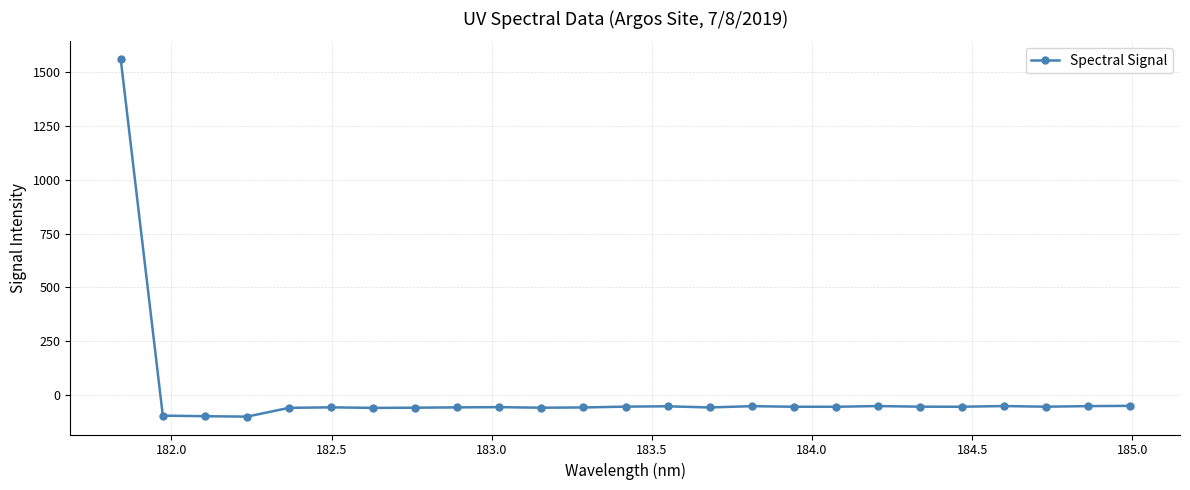

What is the difference between the second highest and second lowest values?

48.1